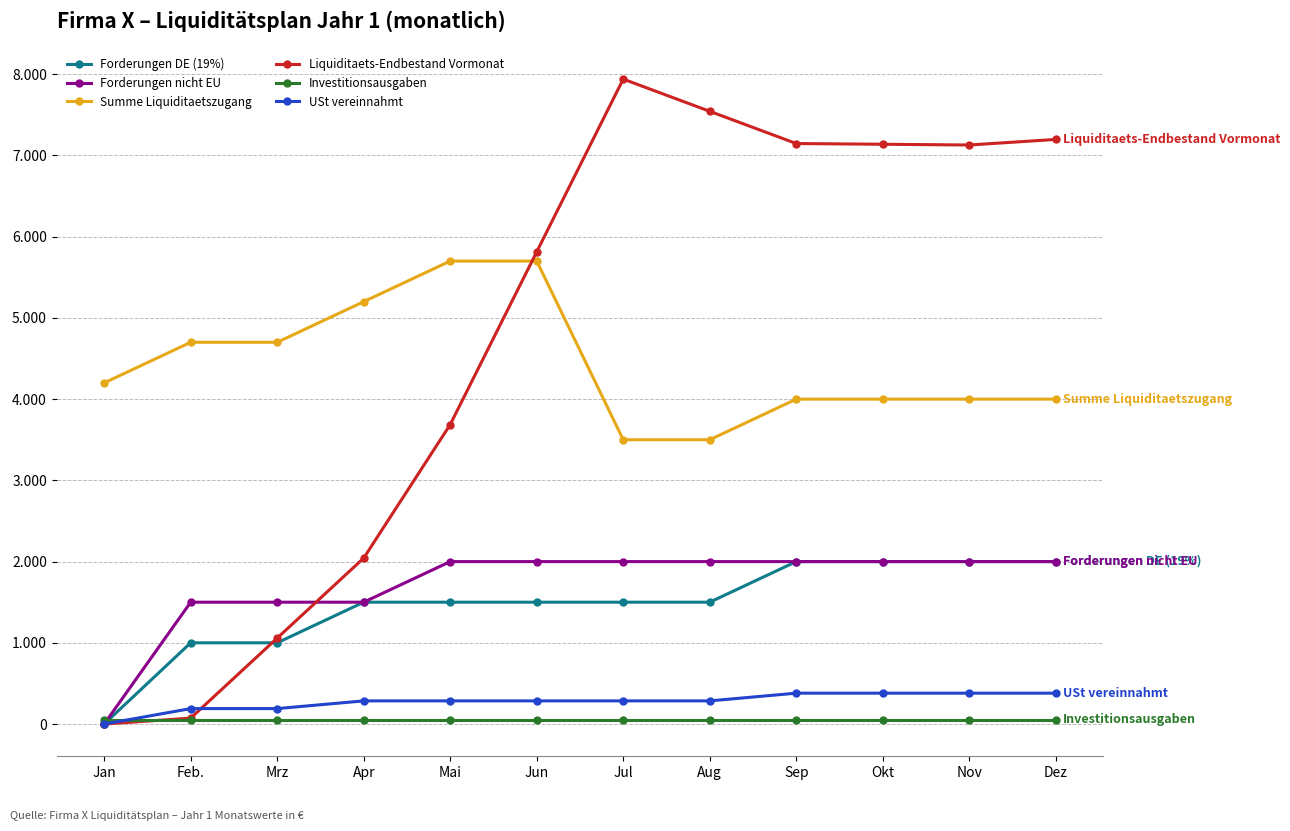

What is the spread (max minus min) of values at Mai?

5650.0